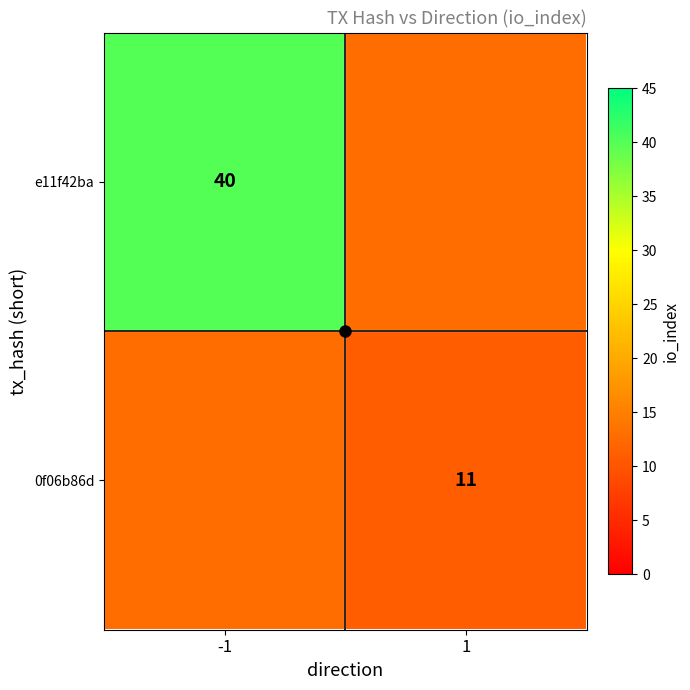

Rank the series by their average value, from lowest to highest.

0f06b86d, e11f42ba